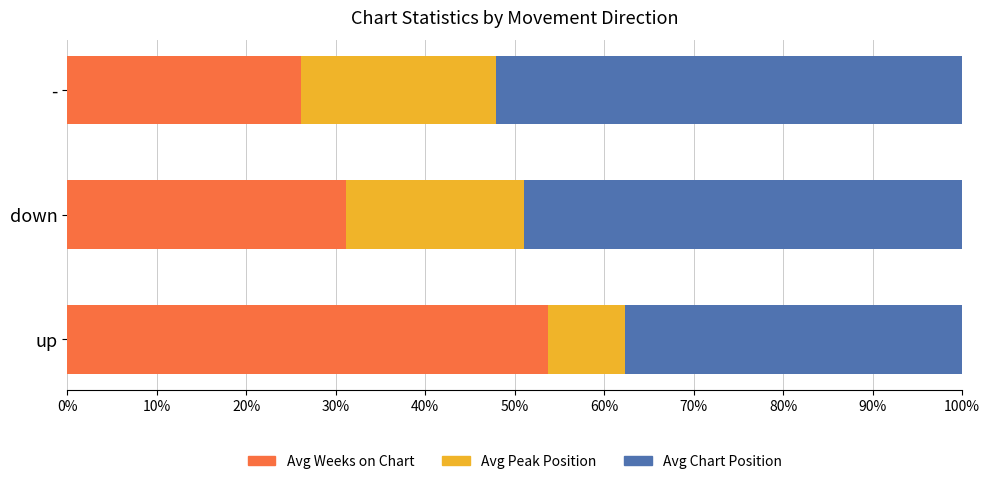

What is the highest value of the Avg Weeks on Chart series?

53.7